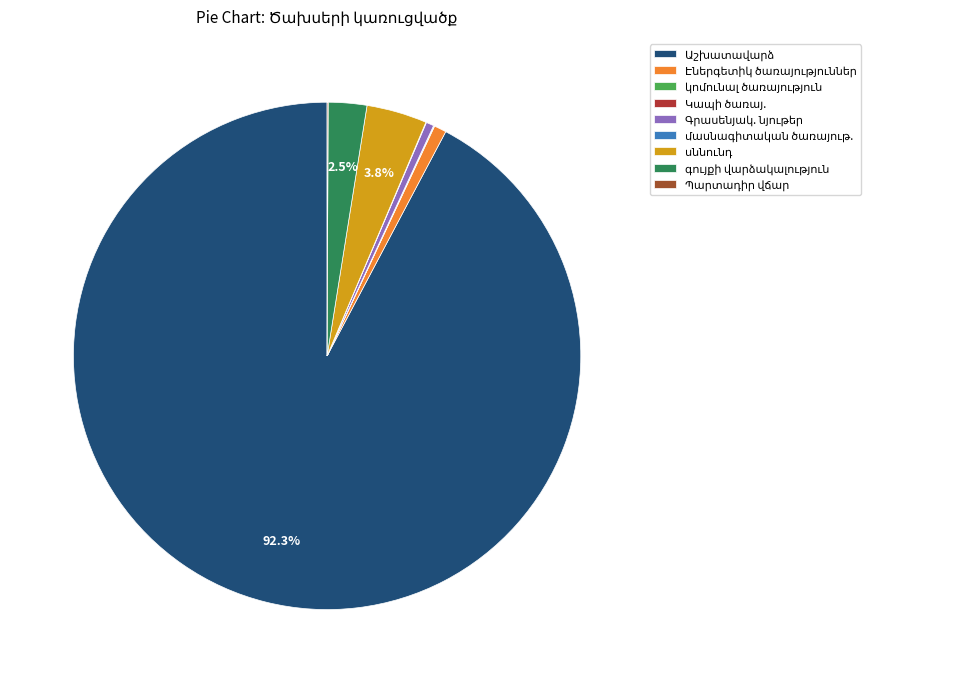

Count the number of slices in the pie.

9